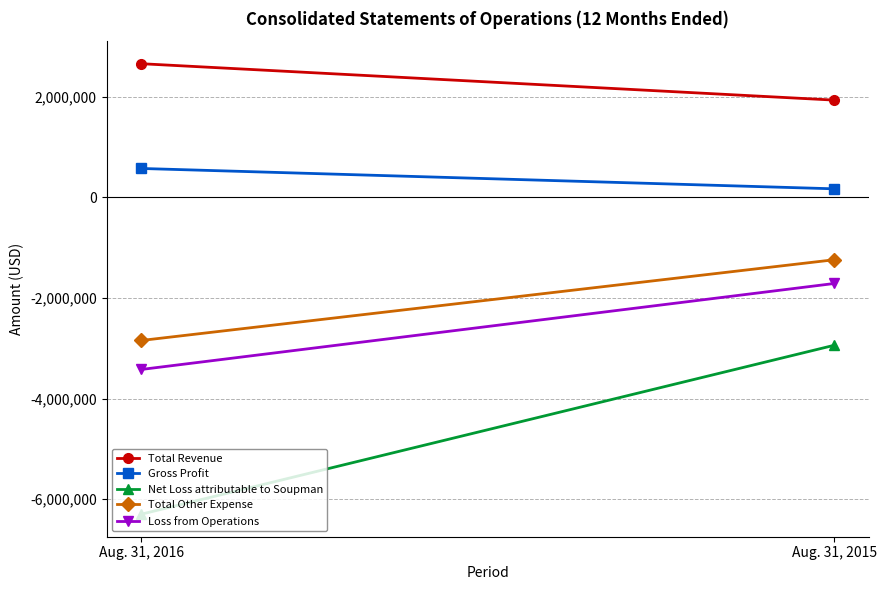

The Total Other Expense series shows -1241207 at Aug. 31, 2015. True or false?

True